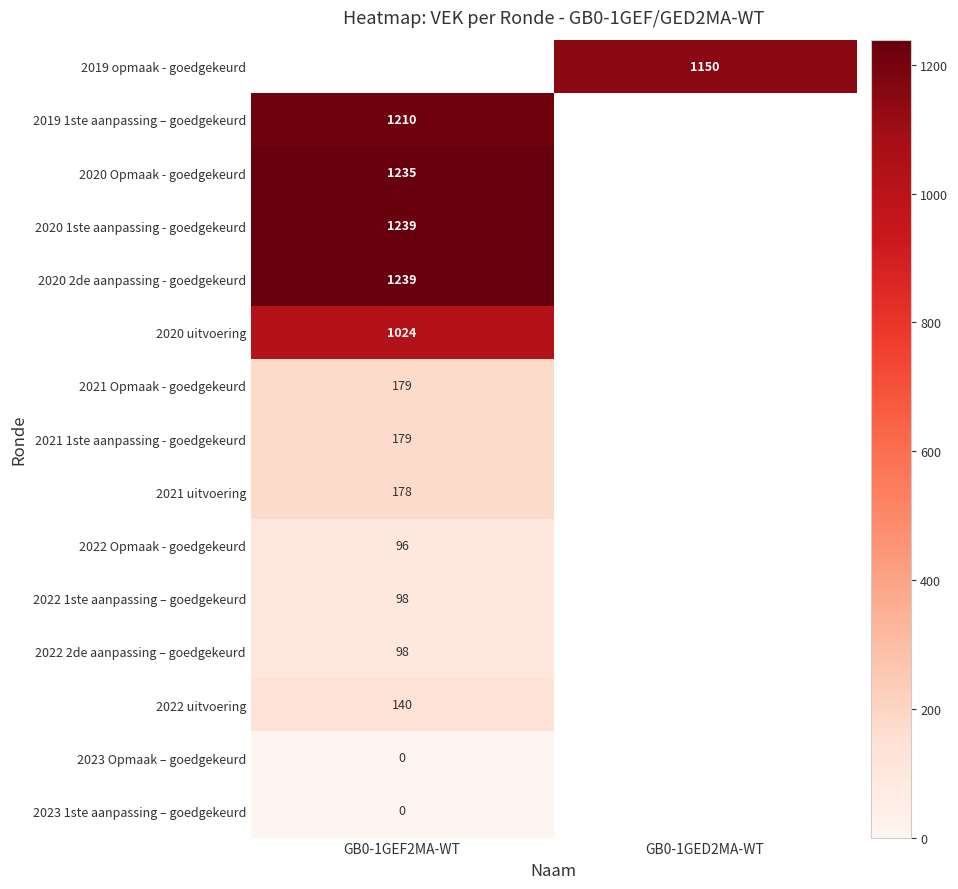

Which has a higher value, GB0-1GED2MA-WT or GB0-1GEF2MA-WT?

GB0-1GEF2MA-WT